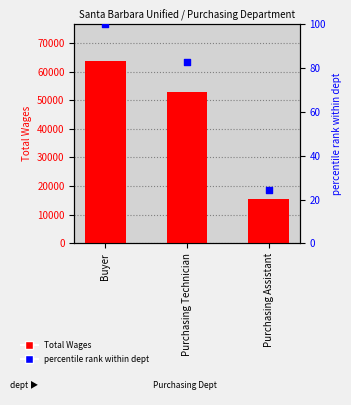

What are all the series names shown in the legend?

Total Wages, percentile rank within dept